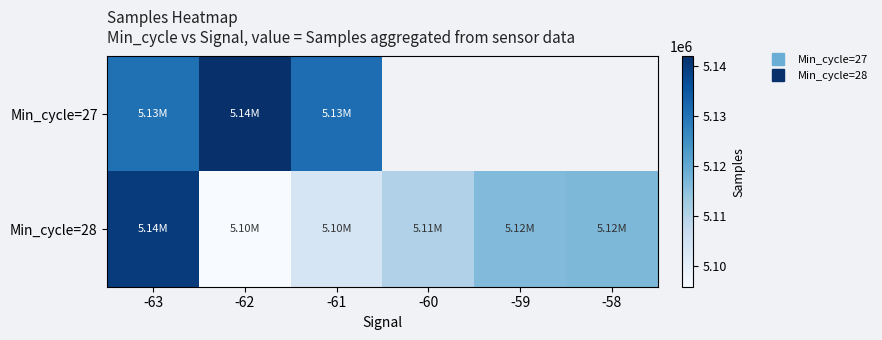

At which category is the sum across all series the highest?

-63